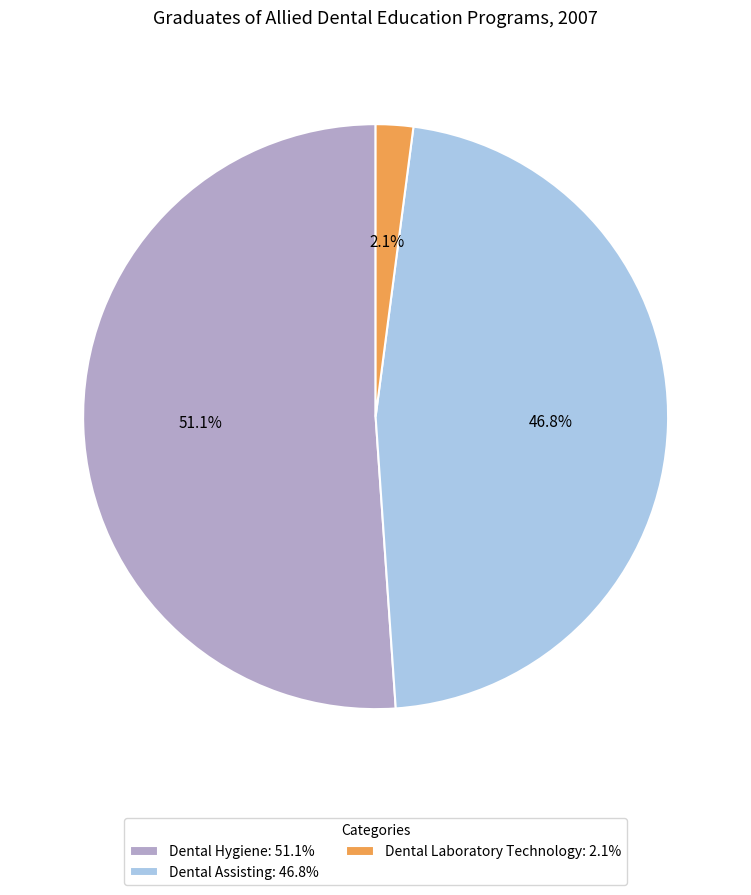

Which category has the biggest portion of the pie?

Dental Hygiene